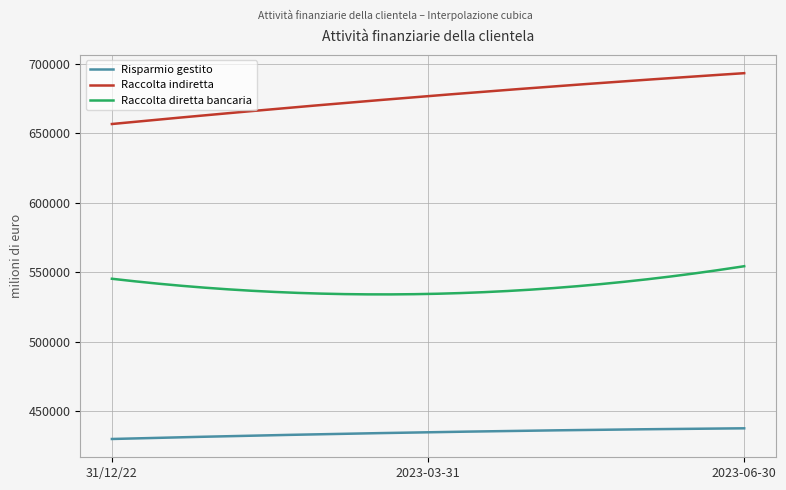

True or false: Raccolta indiretta and Raccolta diretta bancaria cross at least once.

False